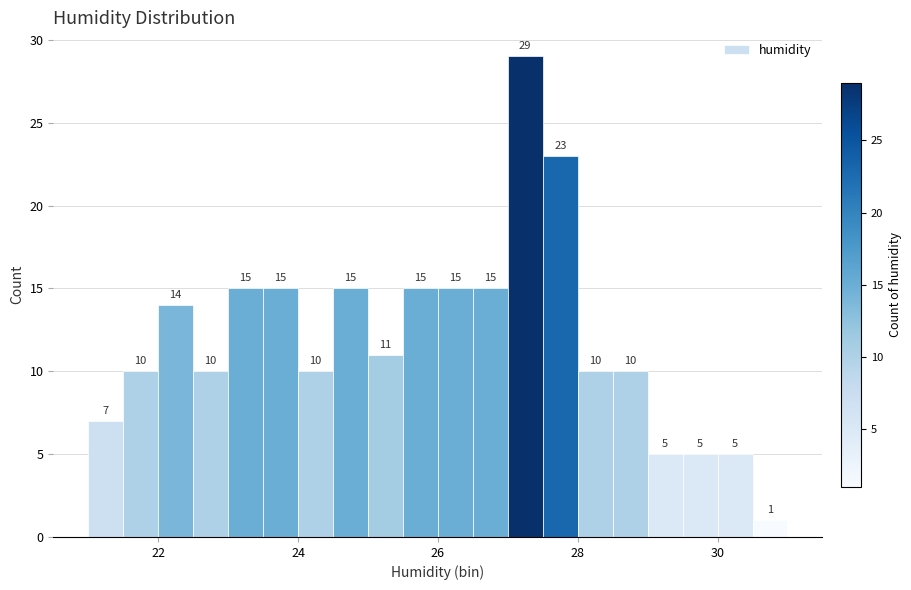

Around what value on the x-axis is the tallest bar? Give the approximate position of its centre, as read against the axis.

27.2